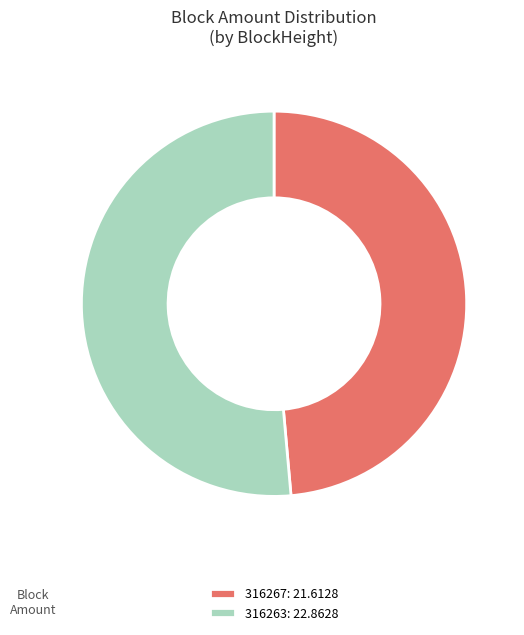

Which slice is the largest?

316263